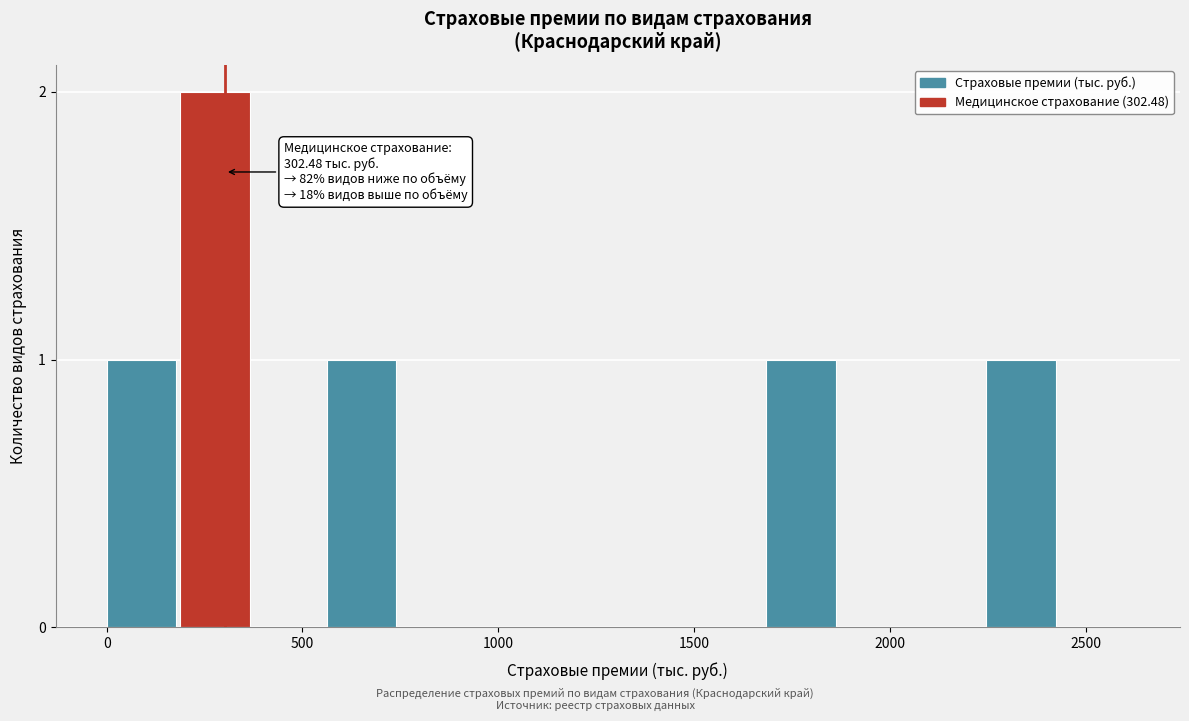

Read against the x-axis, roughly where is the centre of the tallest bar?

300